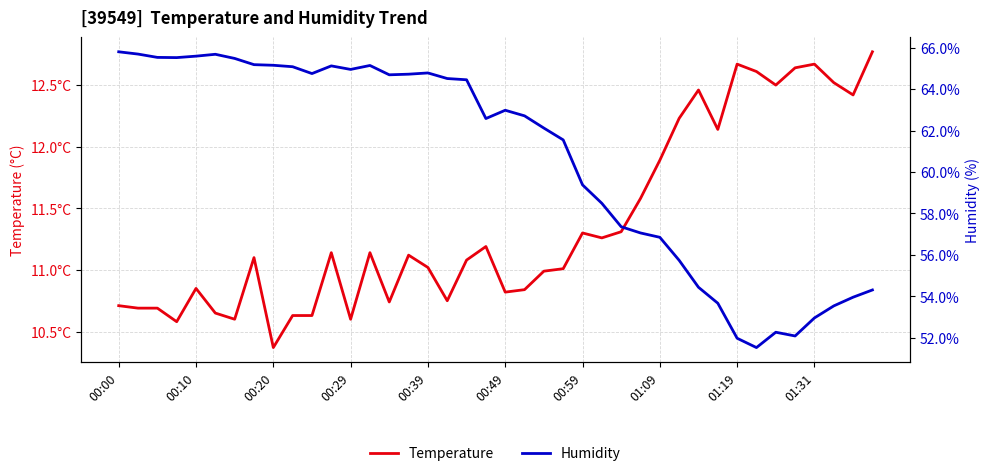

Which series has the largest range (max minus min)?

Humidity